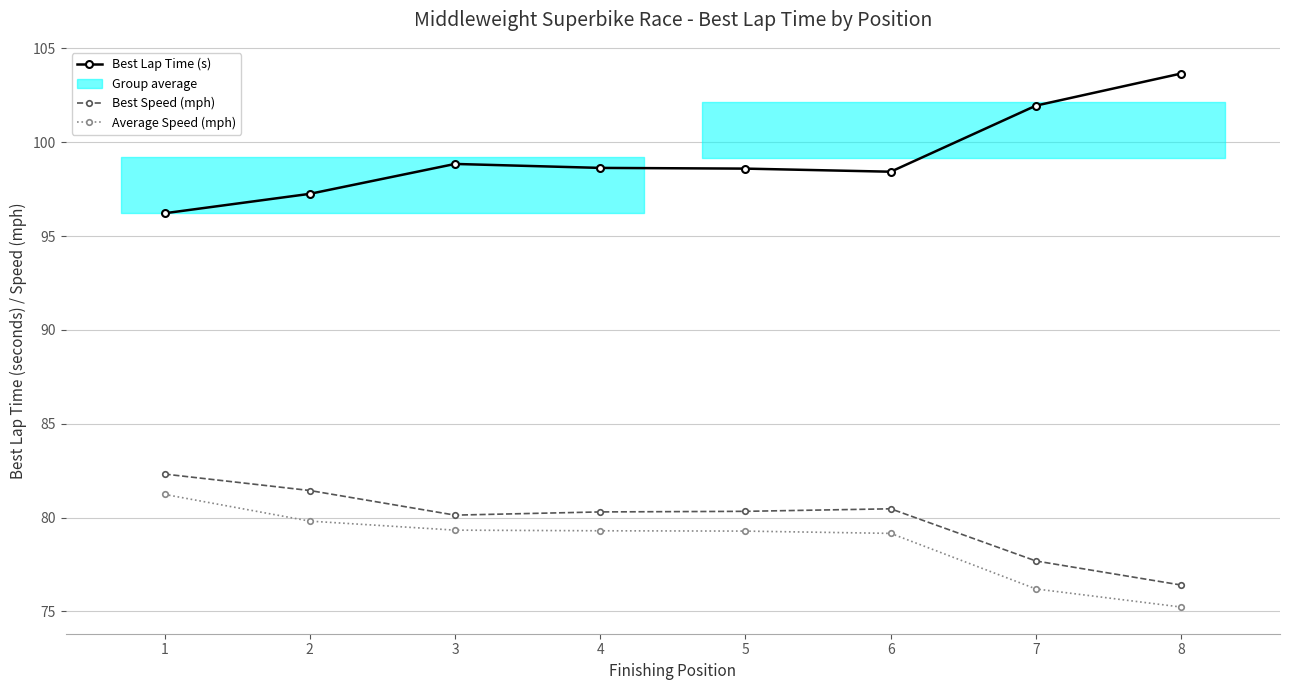

Where does the Best Speed (mph) series first go above 80?

1